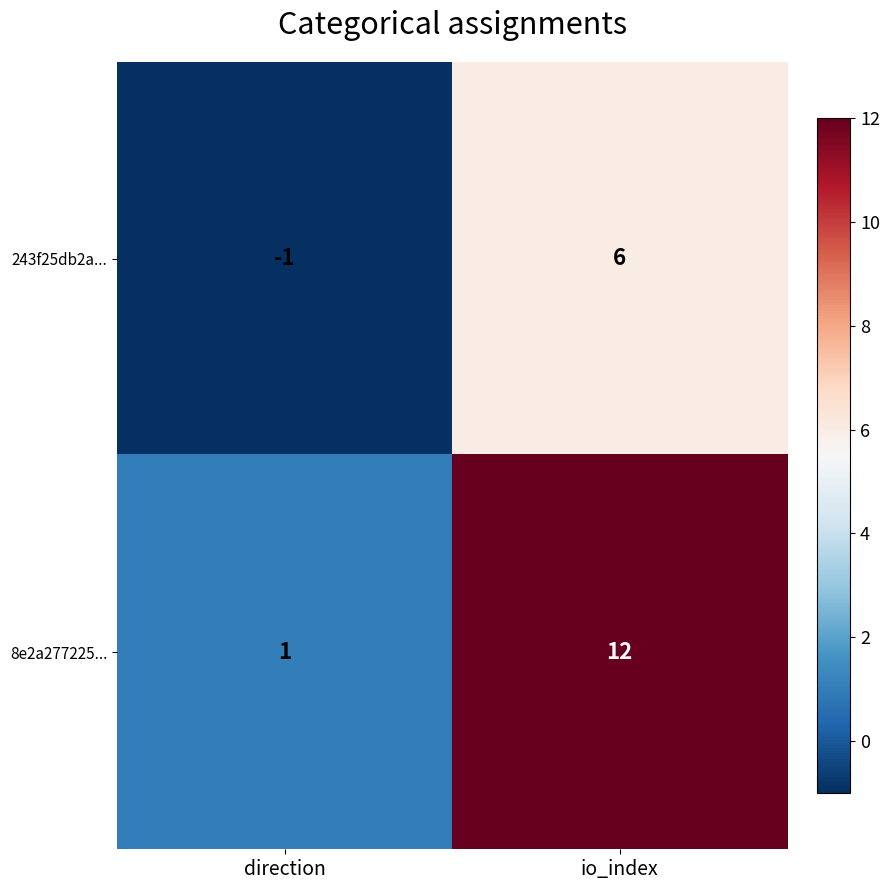

What is the sum of the 243f25db2a... values at io_index and direction?

5